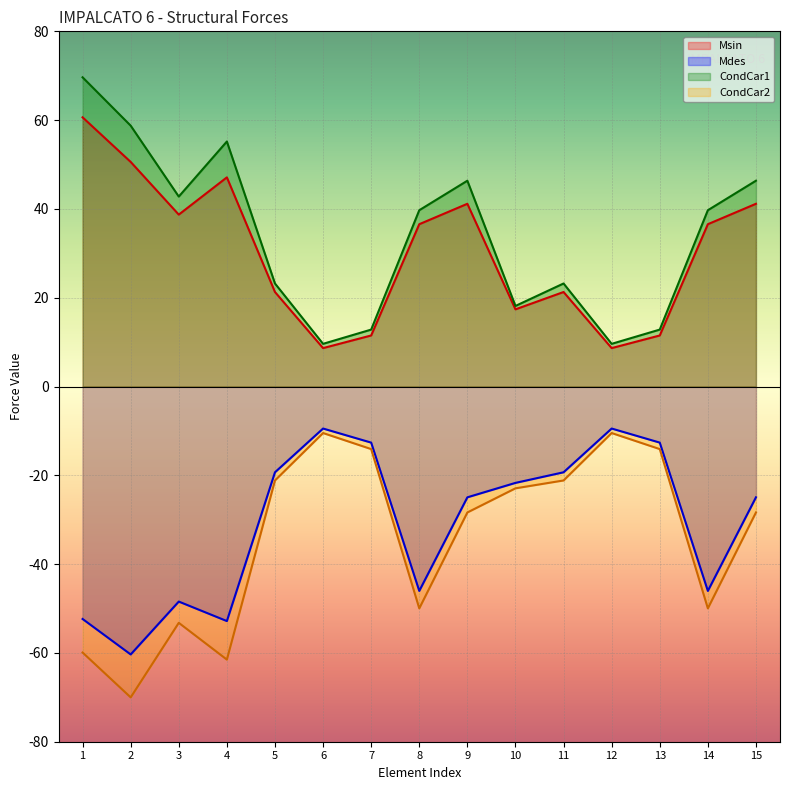

At 2, list the series in order from smallest to largest.

CondCar2, Mdes, Msin, CondCar1